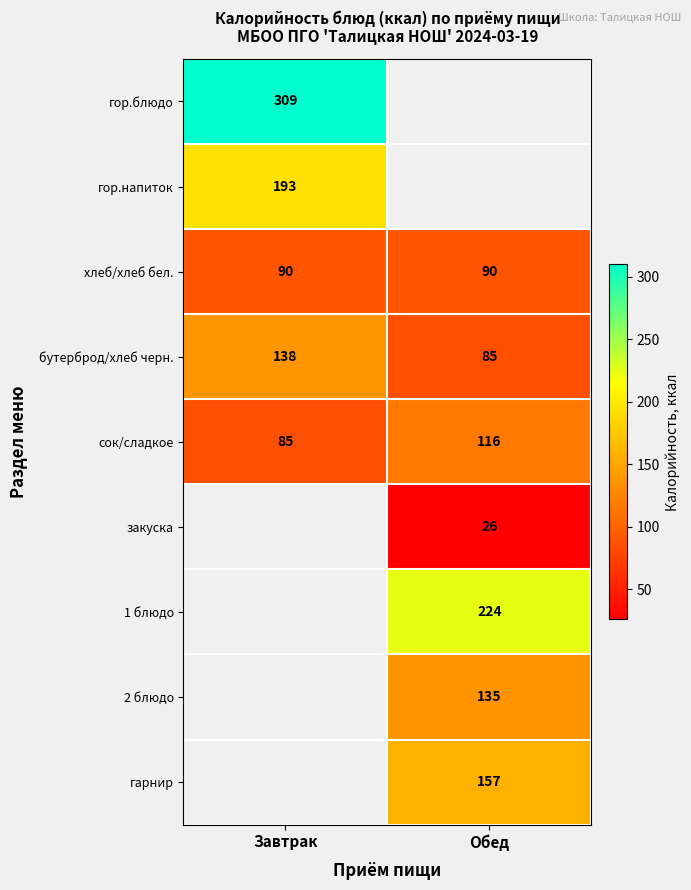

List the labels in order of бутерброд/хлеб черн. value, largest first.

Завтрак, Обед